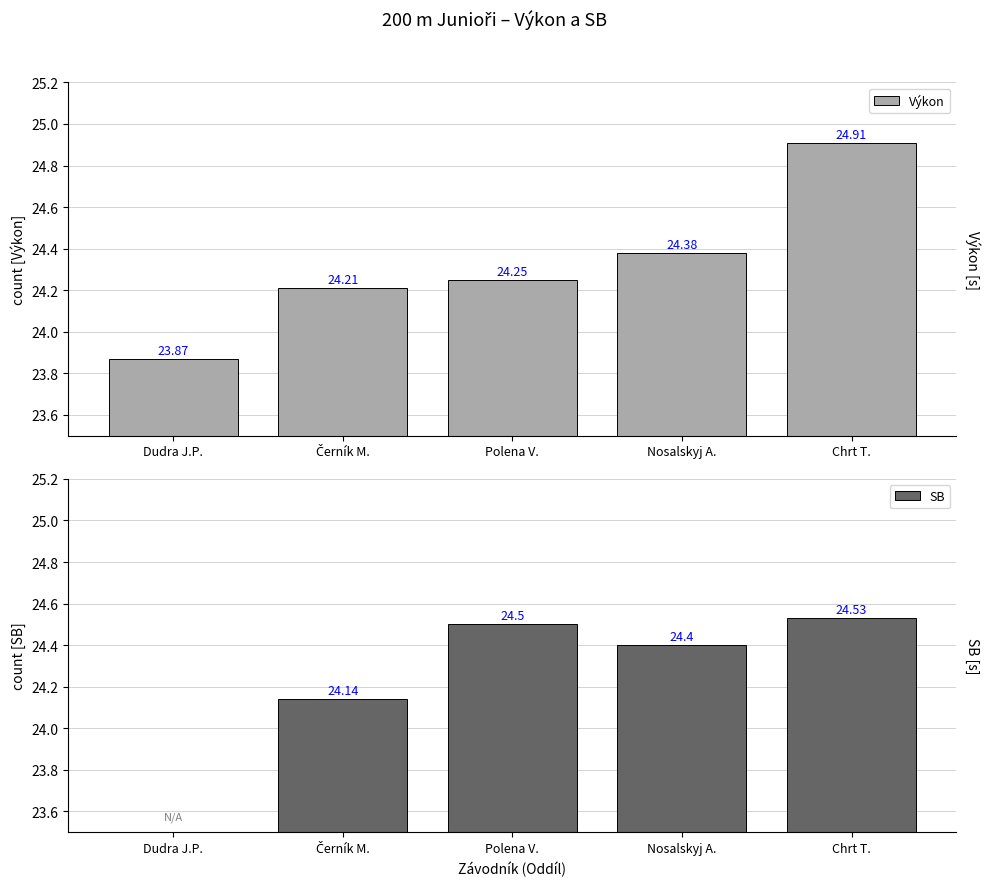

At which category is the sum across all series the highest?

Chrt T.